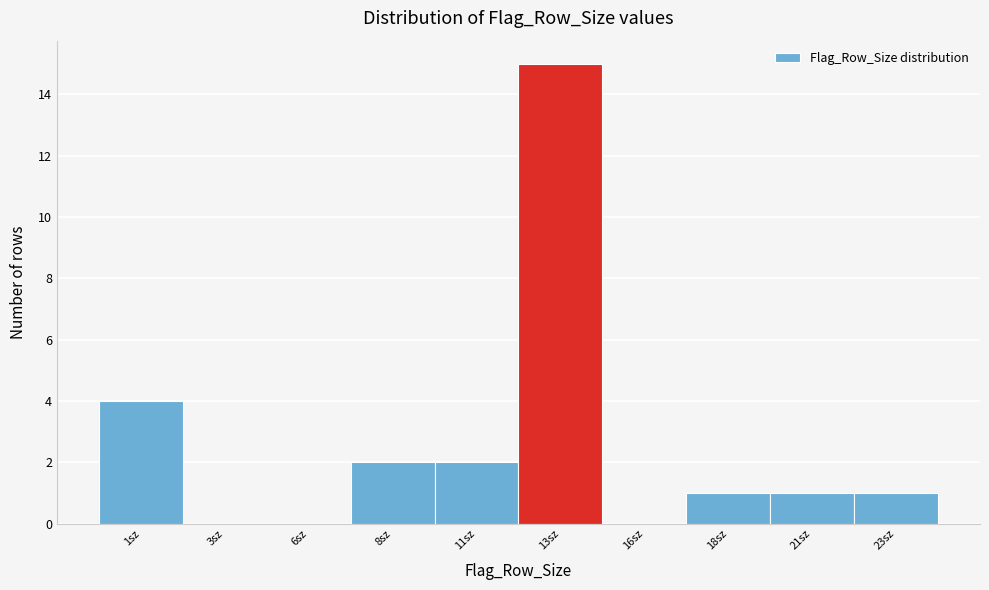

Reading right to left, extract all data points from this chart.

23sz=1	21sz=1	18sz=1	16sz=0	13sz=15	11sz=2	8sz=2	6sz=0	3sz=0	1sz=4